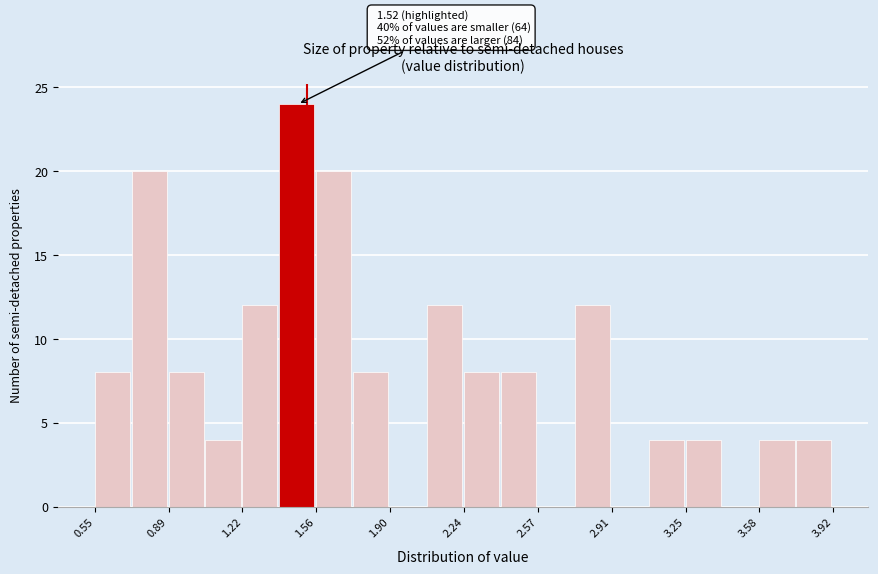

Read against the x-axis, roughly where is the centre of the tallest bar?

1.45